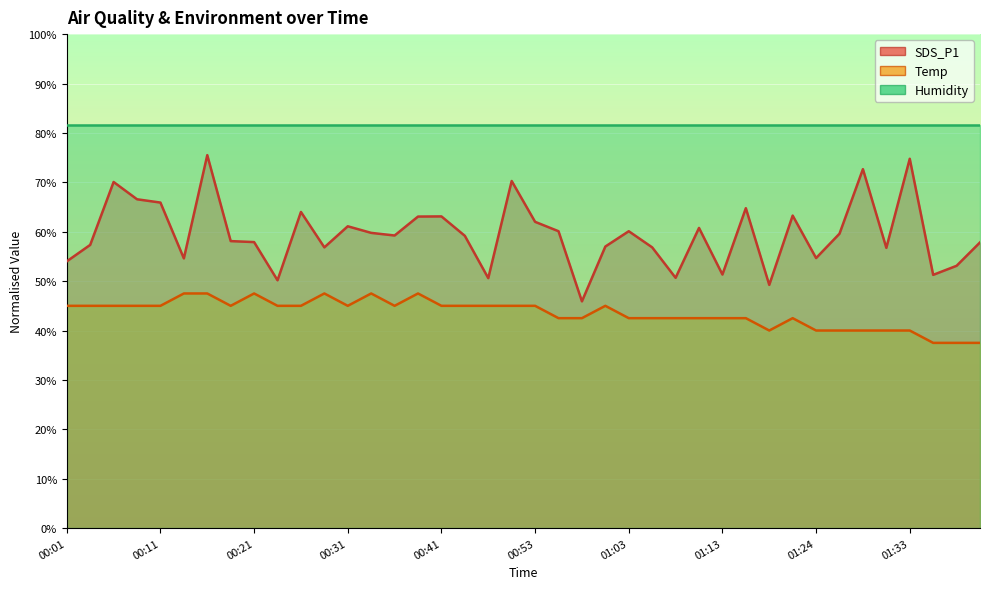

List the labels in order of Temp value, smallest first.

01:36, 01:39, 01:41, 01:18, 01:24, 01:26, 01:29, 01:31, 01:33, 00:56, 00:58, 01:03, 01:05, 01:08, 01:10, 01:13, 01:15, 01:21, 00:01, 00:04, 00:06, 00:09, 00:11, 00:18, 00:23, 00:27, 00:31, 00:36, 00:41, 00:43, 00:46, 00:48, 00:53, 01:01, 00:14, 00:16, 00:21, 00:29, 00:33, 00:38